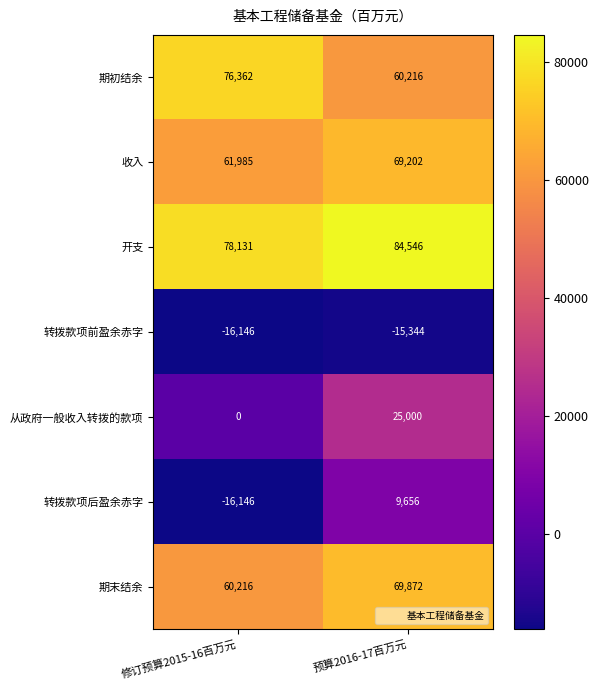

Reading left to right, extract all data points from this chart.

期初结余: 修订预算2015-16百万元=76362	预算2016-17百万元=60216
收入: 修订预算2015-16百万元=61985	预算2016-17百万元=69202
开支: 修订预算2015-16百万元=78131	预算2016-17百万元=84546
转拨款项前盈余赤字: 修订预算2015-16百万元=-16146	预算2016-17百万元=-15344
从政府一般收入转拨的款项: 修订预算2015-16百万元=0	预算2016-17百万元=25000
转拨款项后盈余赤字: 修订预算2015-16百万元=-16146	预算2016-17百万元=9656
期末结余: 修订预算2015-16百万元=60216	预算2016-17百万元=69872